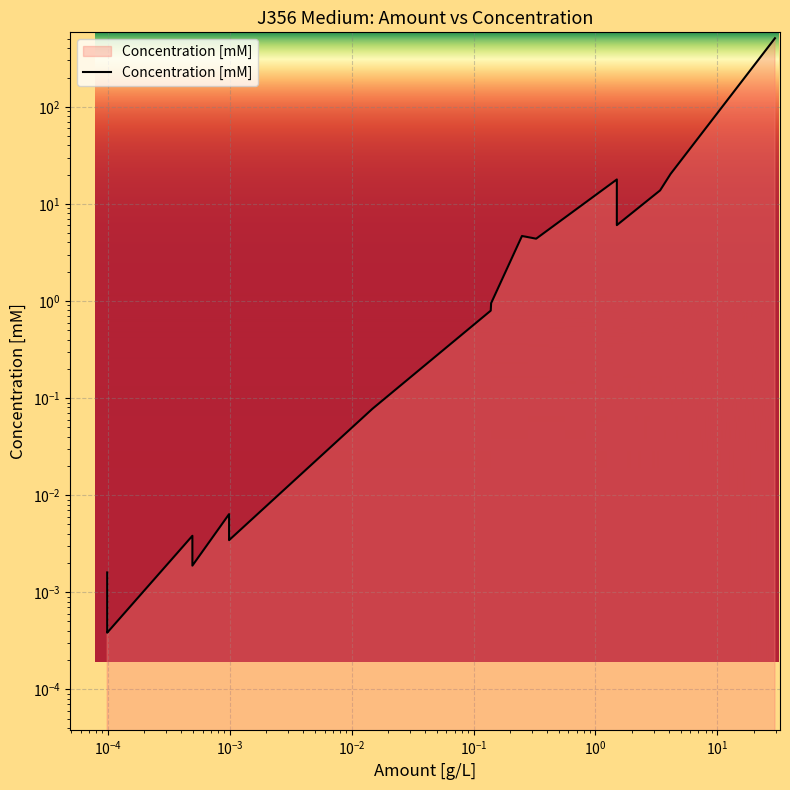

The value at 13 is 2.0. True or false?

False